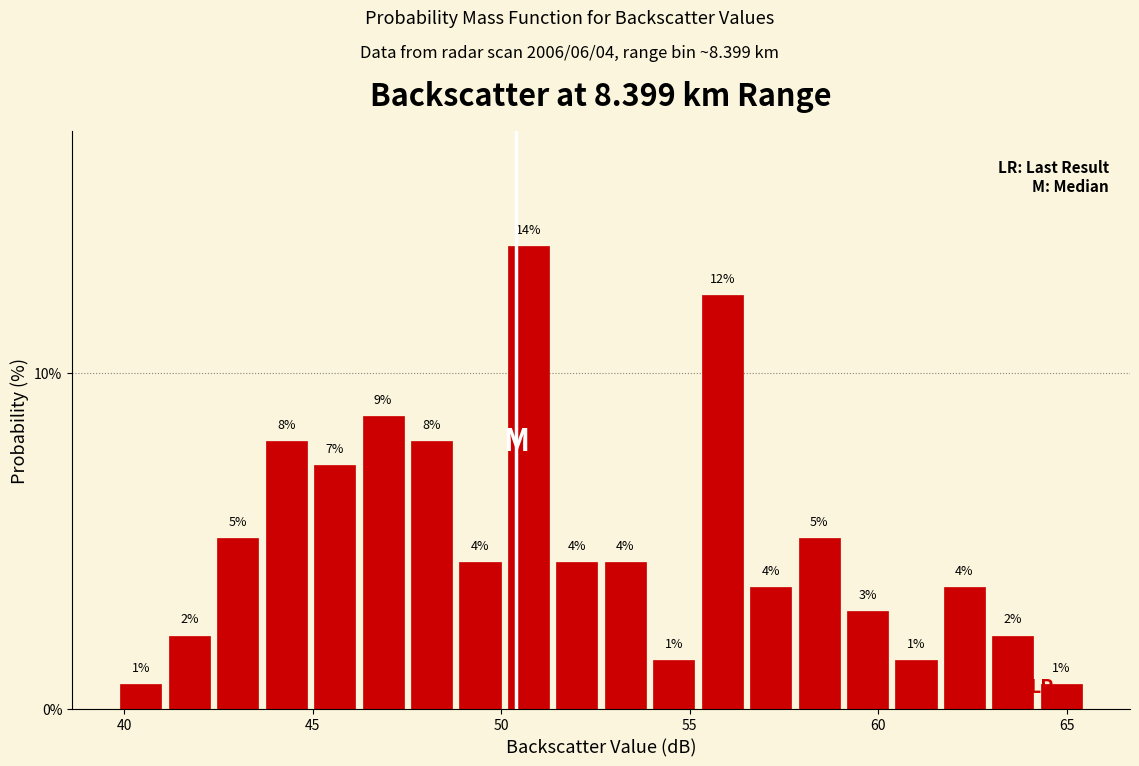

Around what value on the x-axis is the tallest bar? Give the approximate position of its centre, as read against the axis.

50.5